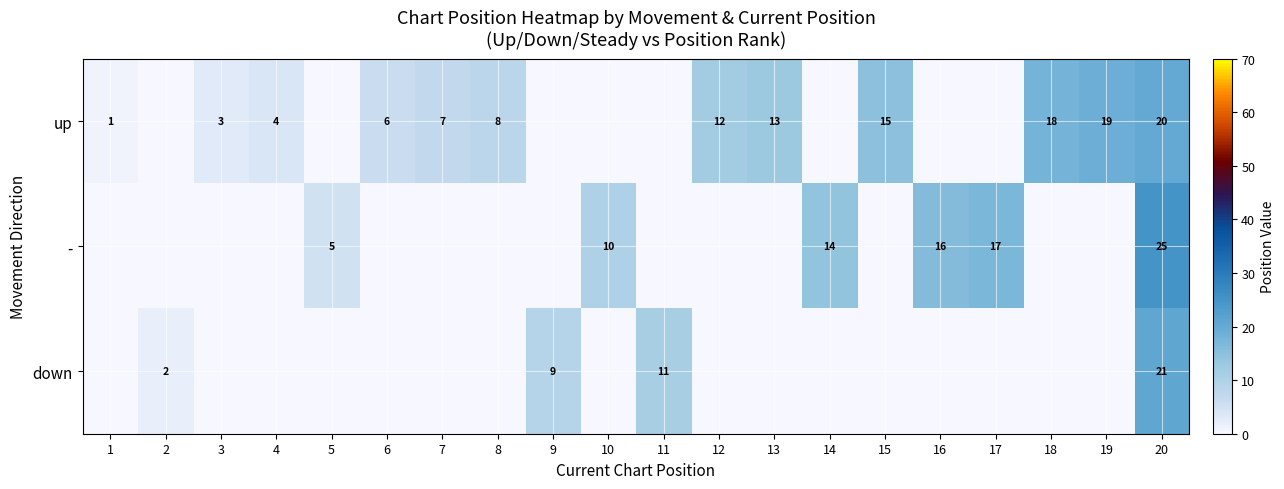

Is the value of up at 13 greater than the value of - at 10?

Yes